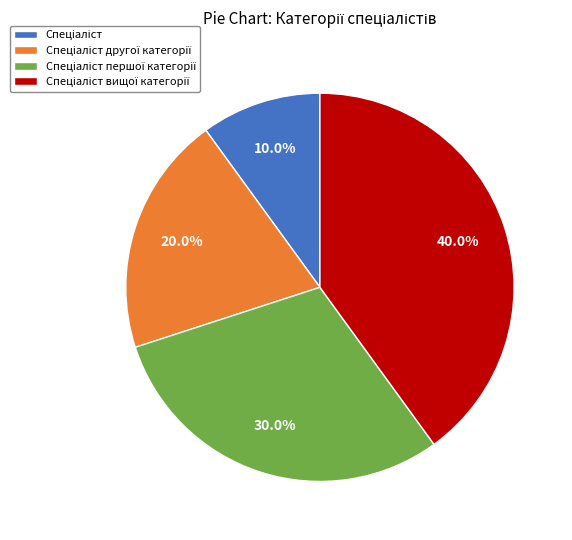

Does any single category account for the majority?

No